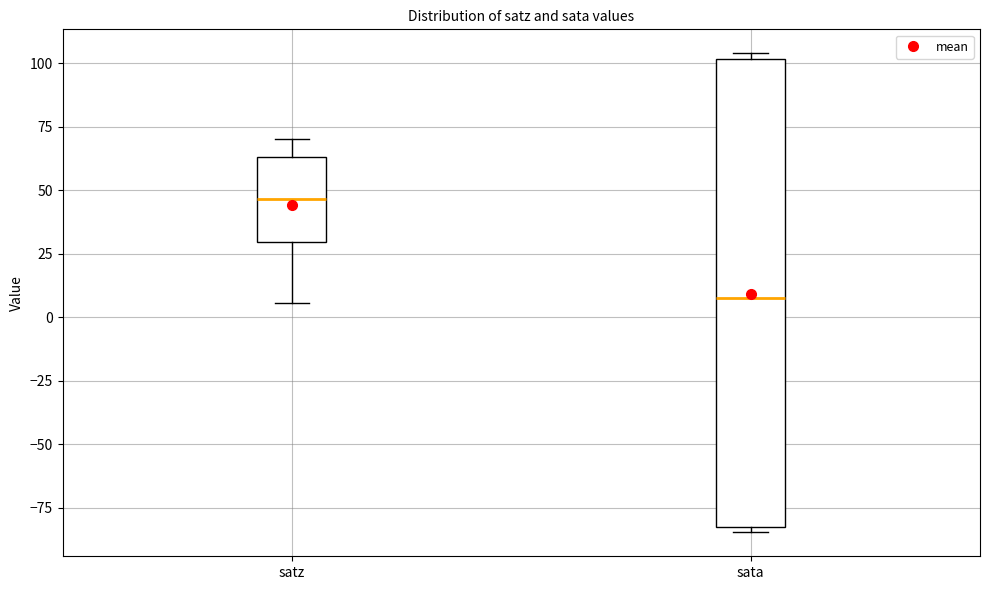

Reading left to right, read every box against the y-axis: the position of its median line, the range the box covers, and the ends of its whiskers. The values are not printed on the chart, so give them approximately, as read against the axis.

satz: median 45, box 30 to 65, whiskers 5 to 70
sata: median 10, box -85 to 100, whiskers -85 (just below the box's lower edge) to 105